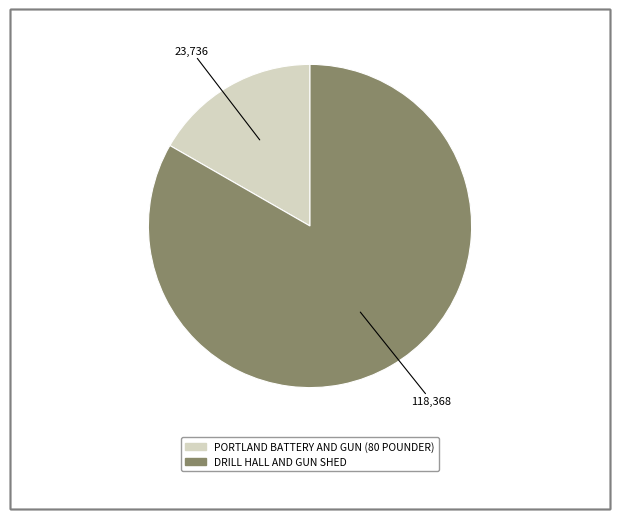

How many segments does this pie chart have?

2